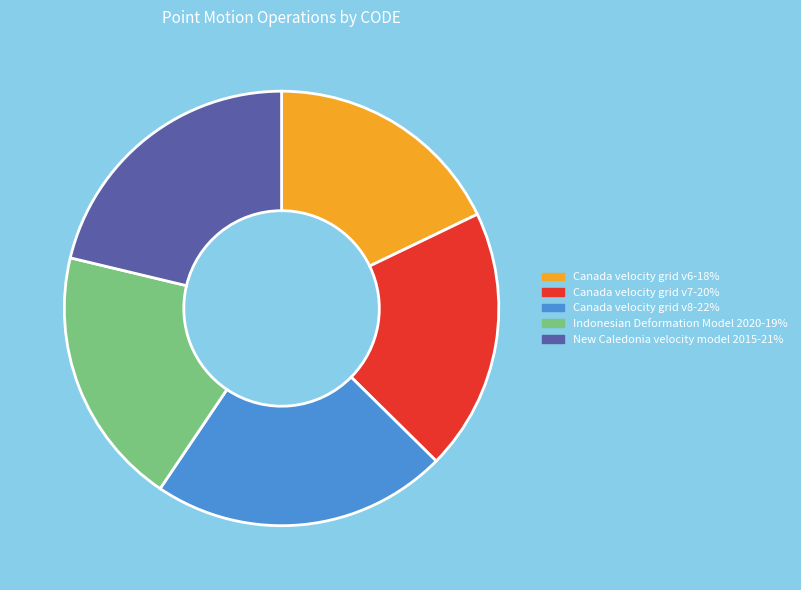

What is the ratio of the value at Canada velocity grid v7 to the value at Indonesian Deformation Model 2020?

1.0